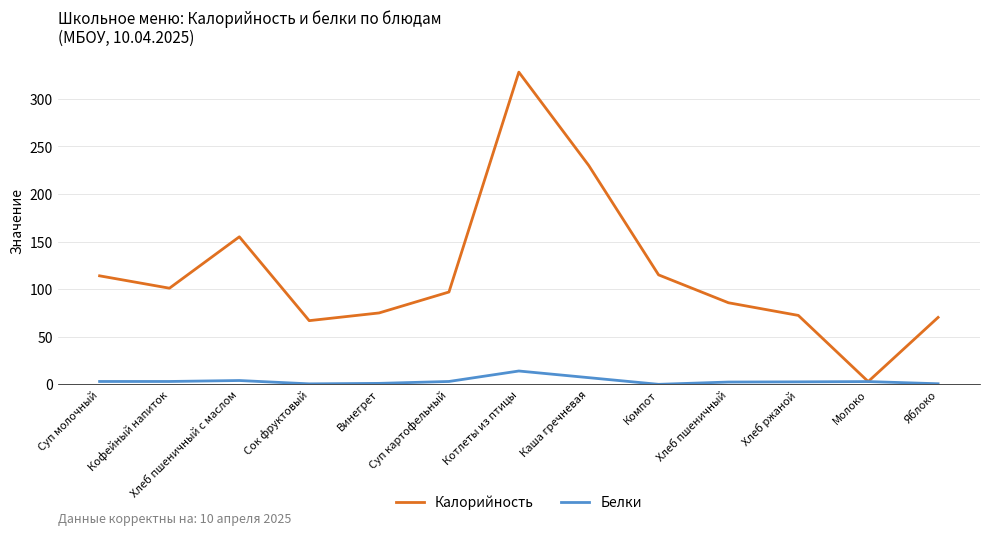

What is the average value of the Белки series?

3.4